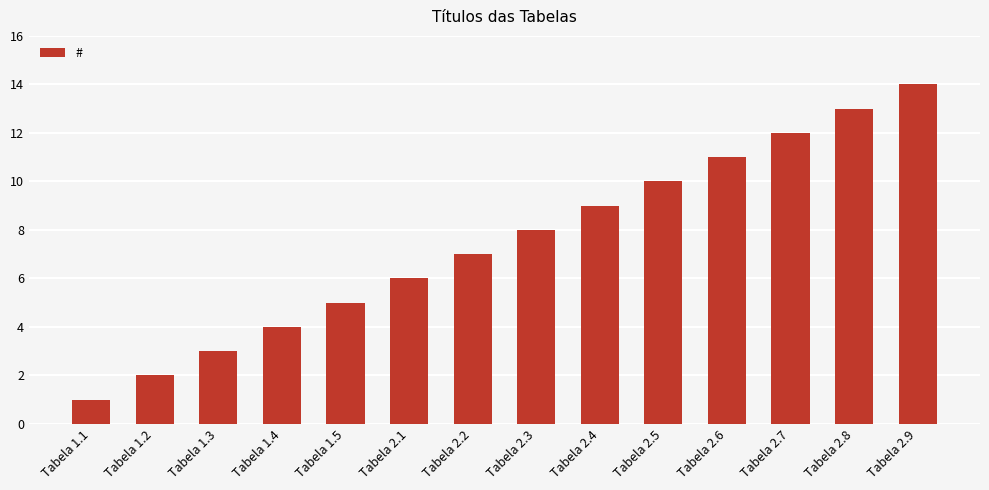

Read the value at Tabela 2.4.

9